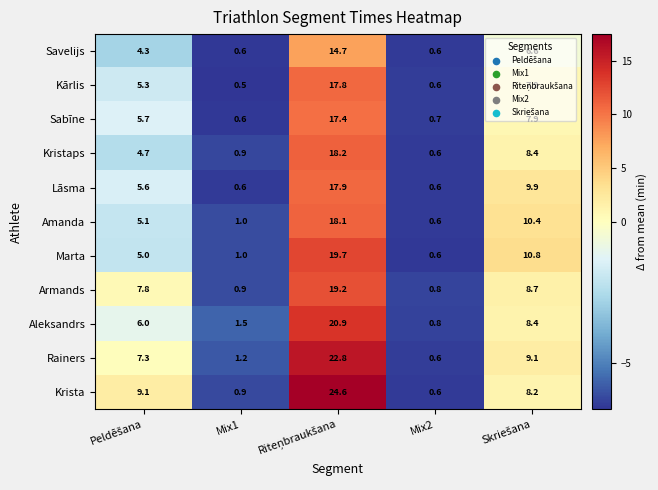

Count the number of categories in the chart.

5